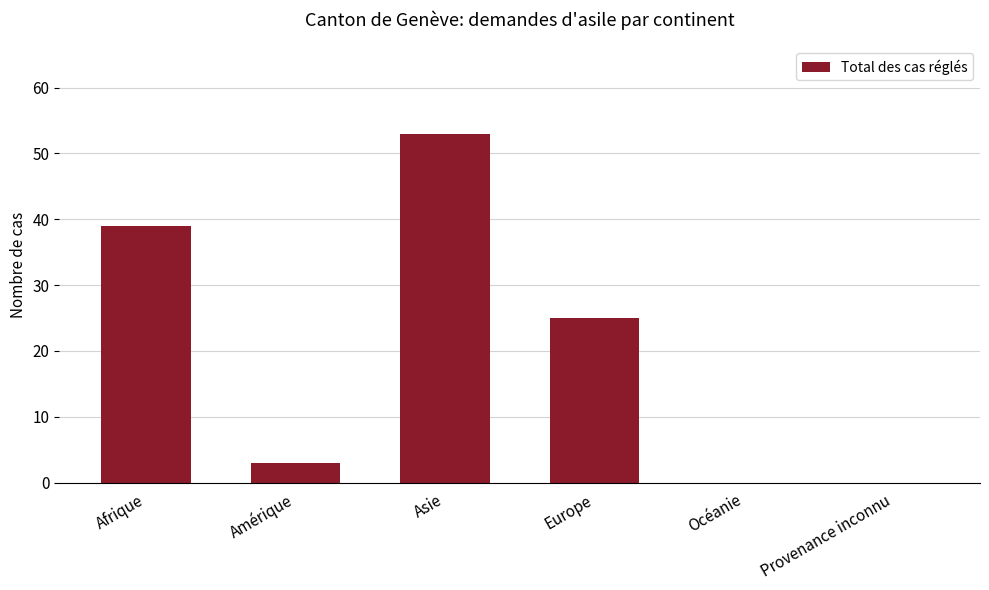

The chart shows a value of 3 at Amérique. True or false?

True